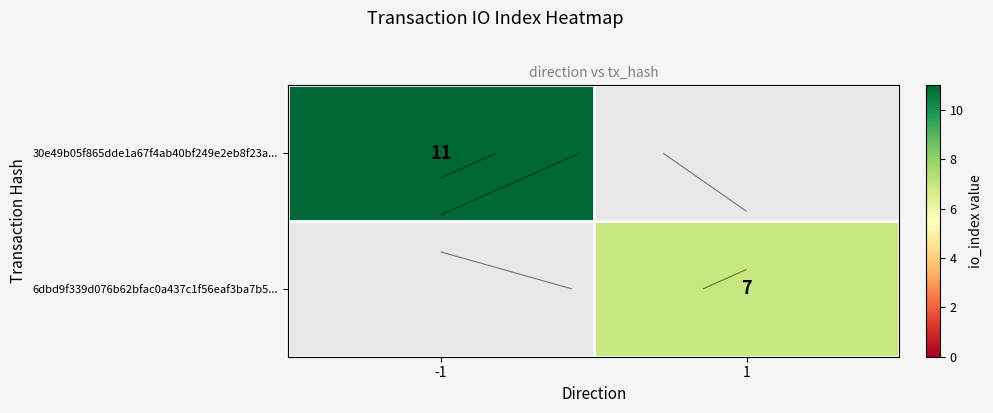

Rank the categories by 30e49b05f865dde1a67f4ab40bf249e2eb8f23a... value from highest to lowest.

-1, 1